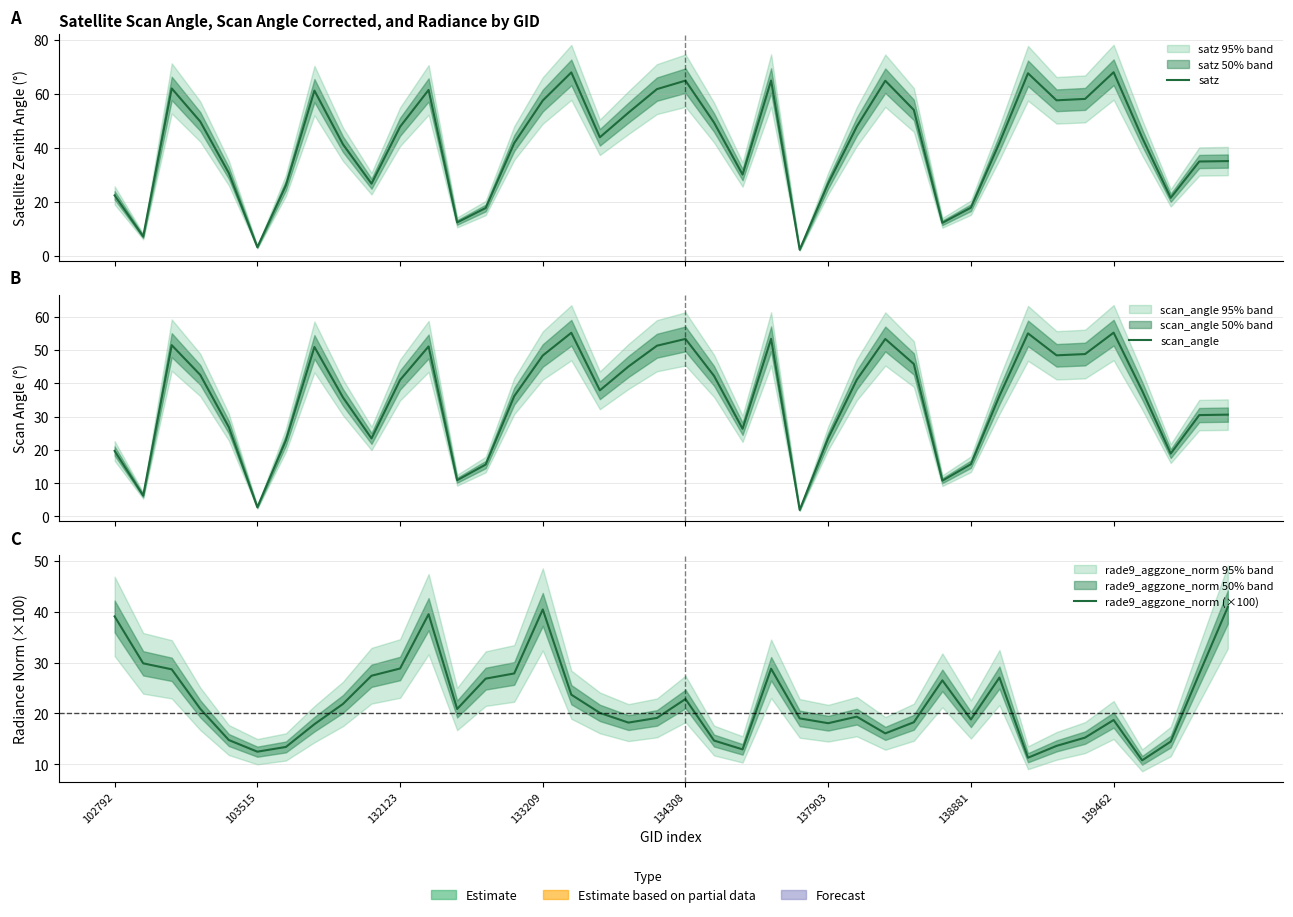

How many interior local valleys does the scan_angle series have?

10